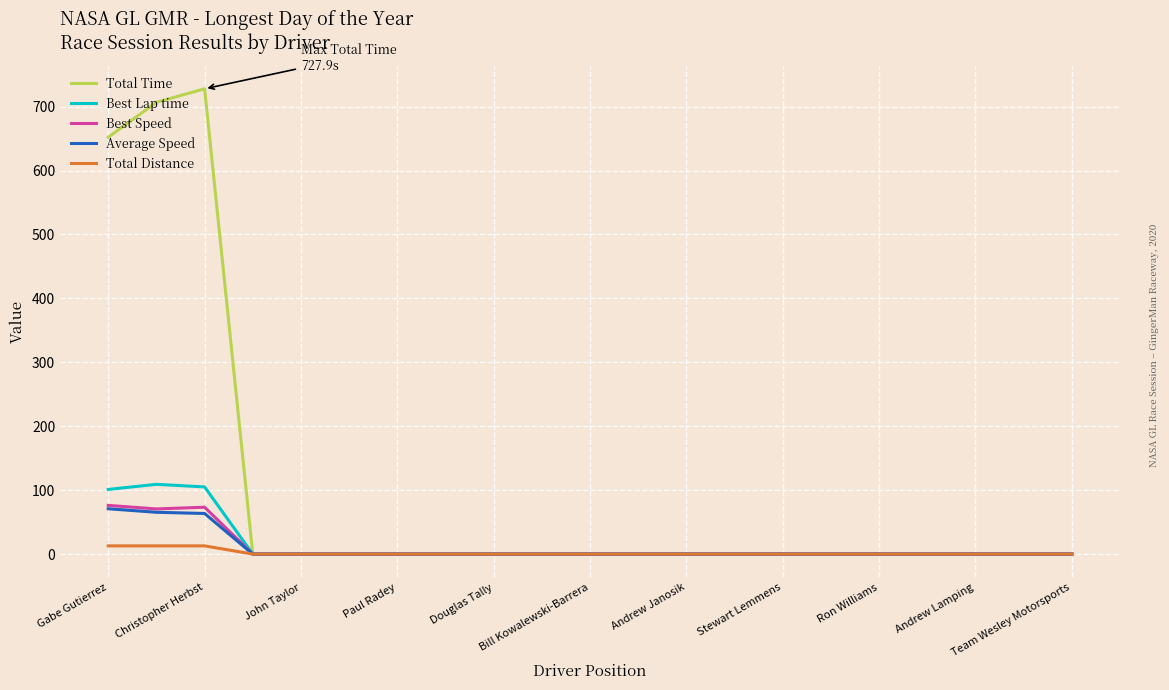

How many lines are shown in the chart?

5